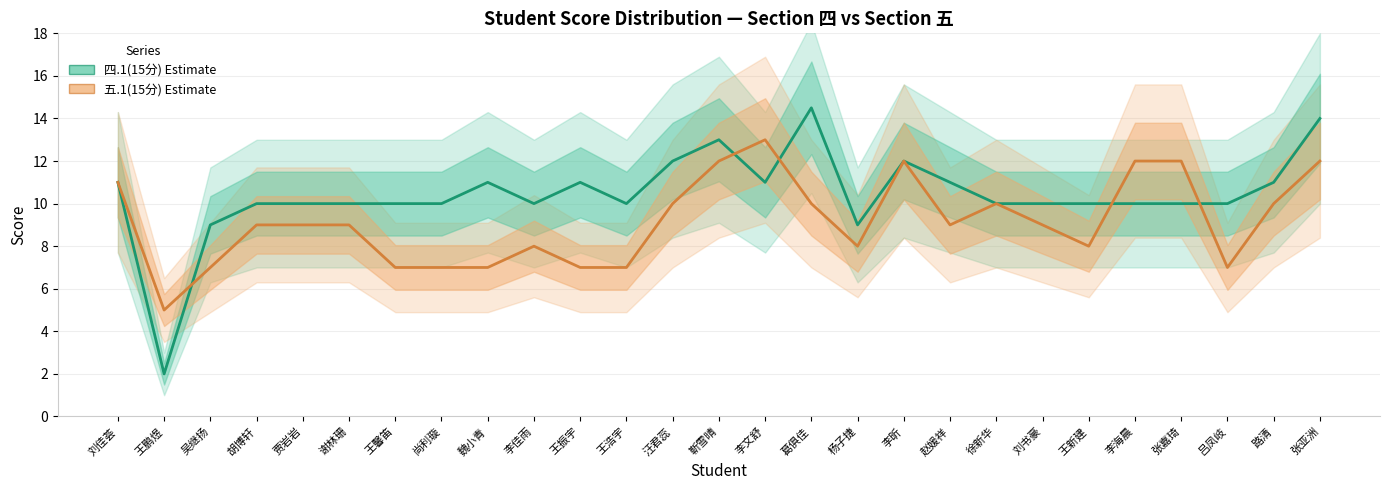

Which series has the largest range (max minus min)?

四.1(15分)